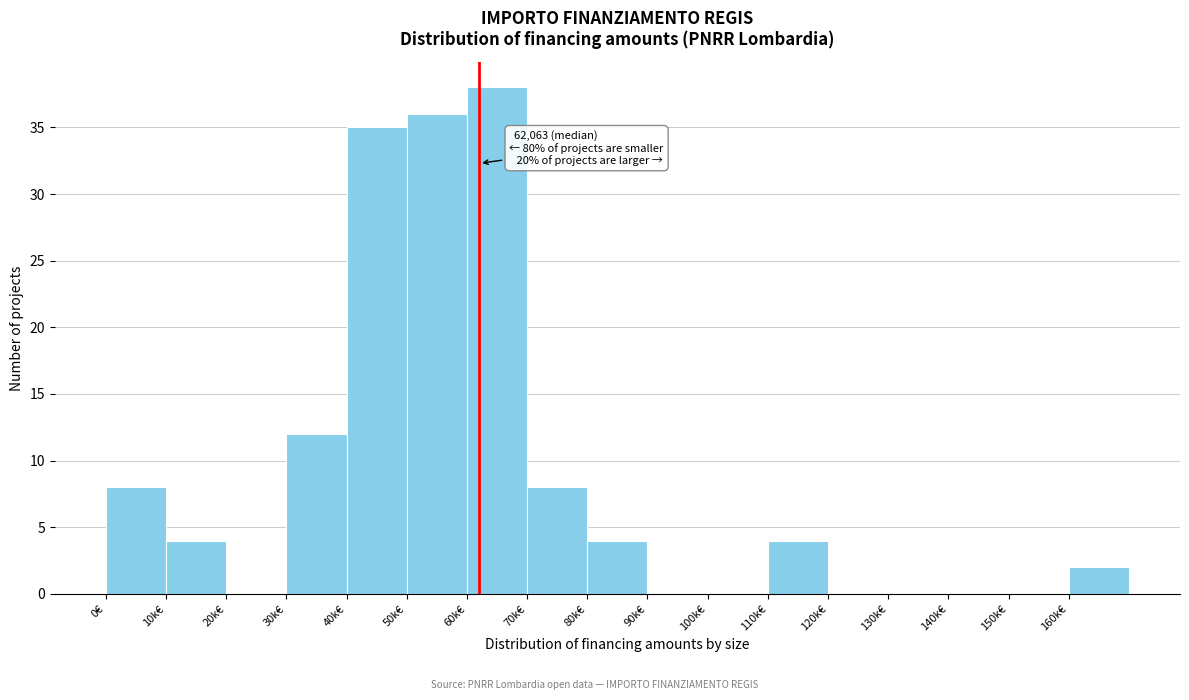

Reading left to right, what are all the values shown in this chart?

0€=8	10k€=4	20k€=0	30k€=12	40k€=35	50k€=36	60k€=38	70k€=8	80k€=4	90k€=0	100k€=0	110k€=4	120k€=0	130k€=0	140k€=0	150k€=0	160k€=2